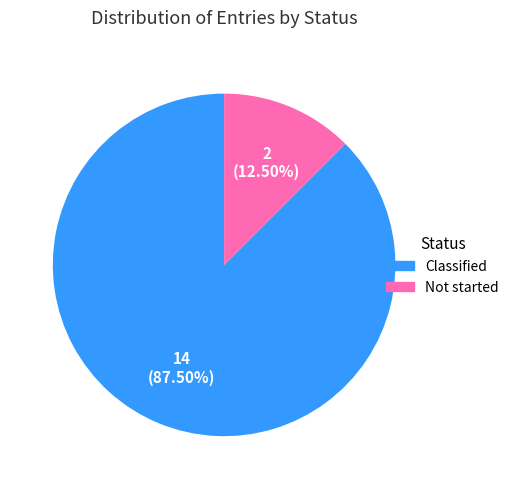

Which slice represents more than half of the pie?

Classified